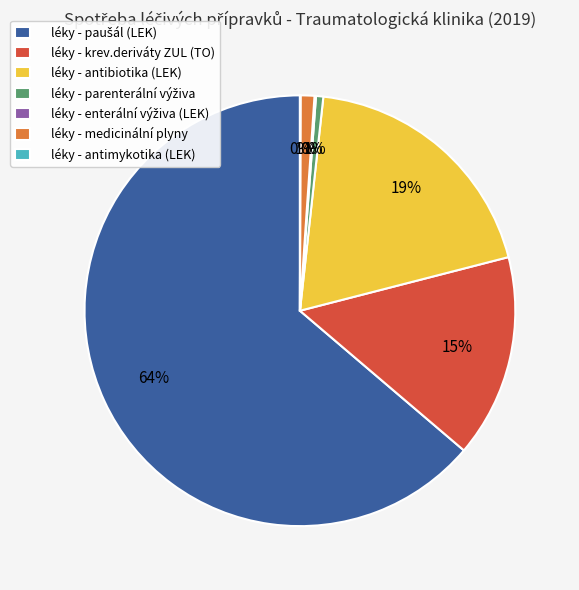

To the nearest percent, what portion does léky - medicinální plyny represent?

1%